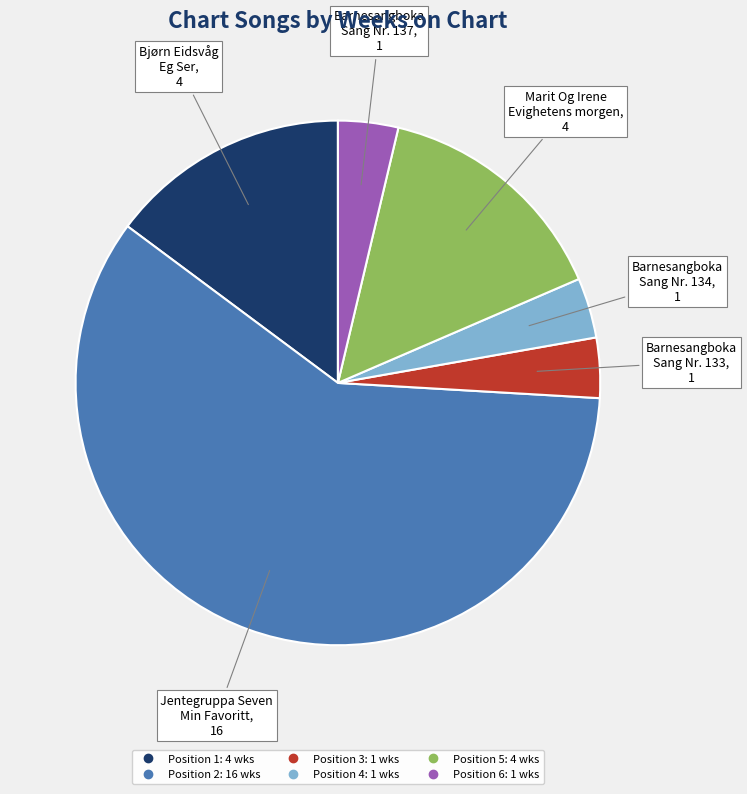

Does any single category account for the majority?

Yes